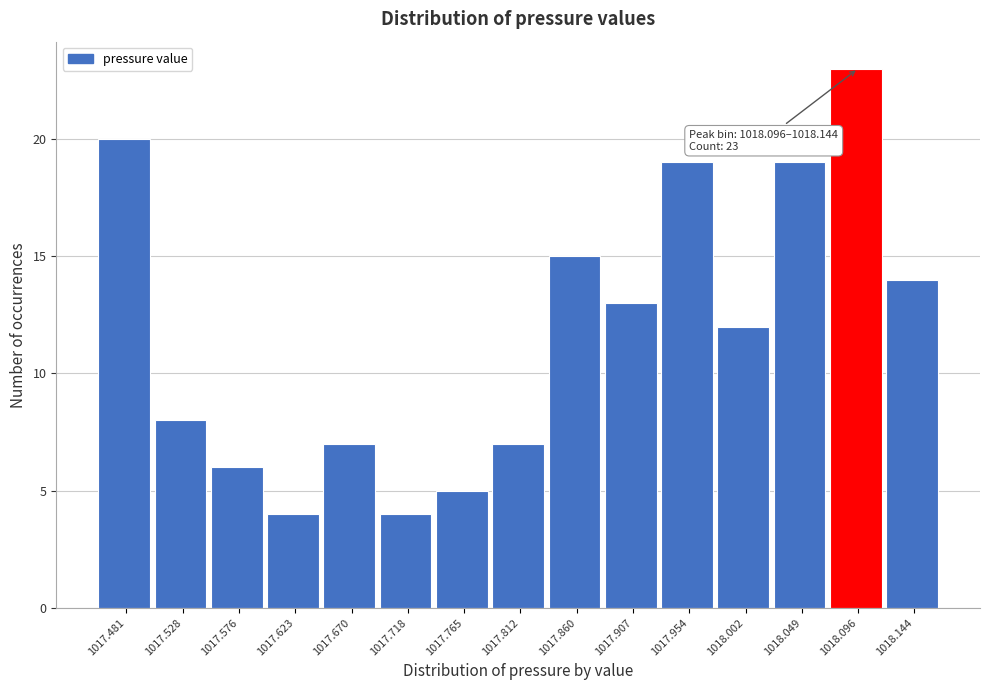

Reading left to right, list all the values displayed in this chart.

1017.481=20	1017.528=8	1017.576=6	1017.623=4	1017.670=7	1017.718=4	1017.765=5	1017.812=7	1017.860=15	1017.907=13	1017.954=19	1018.002=12	1018.049=19	1018.096=23	1018.144=14